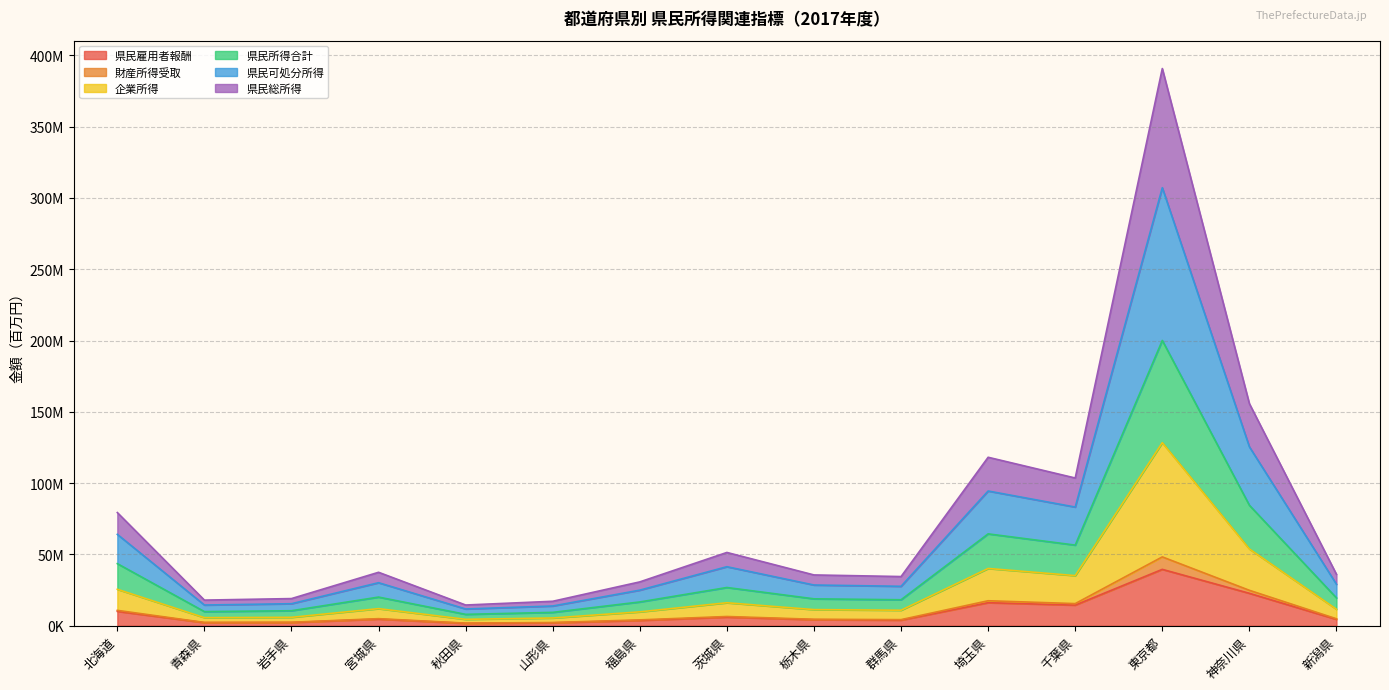

Is the value of 企業所得 at 埼玉県 greater than the value of 県民所得合計 at 福島県?

Yes